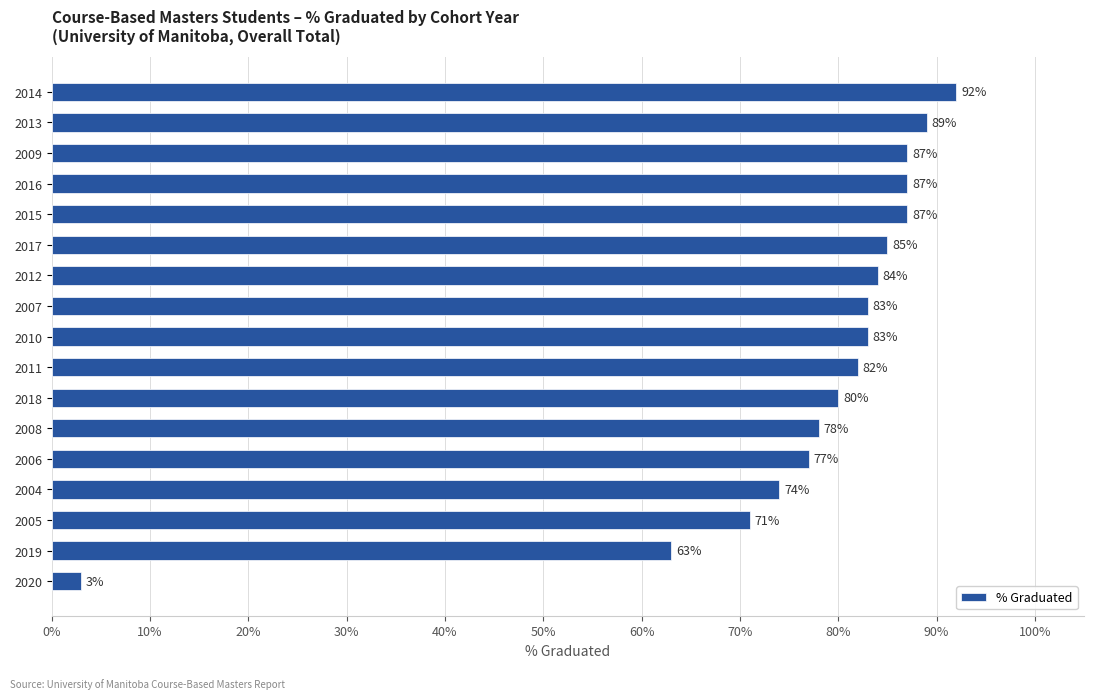

What is the smallest value displayed?

3